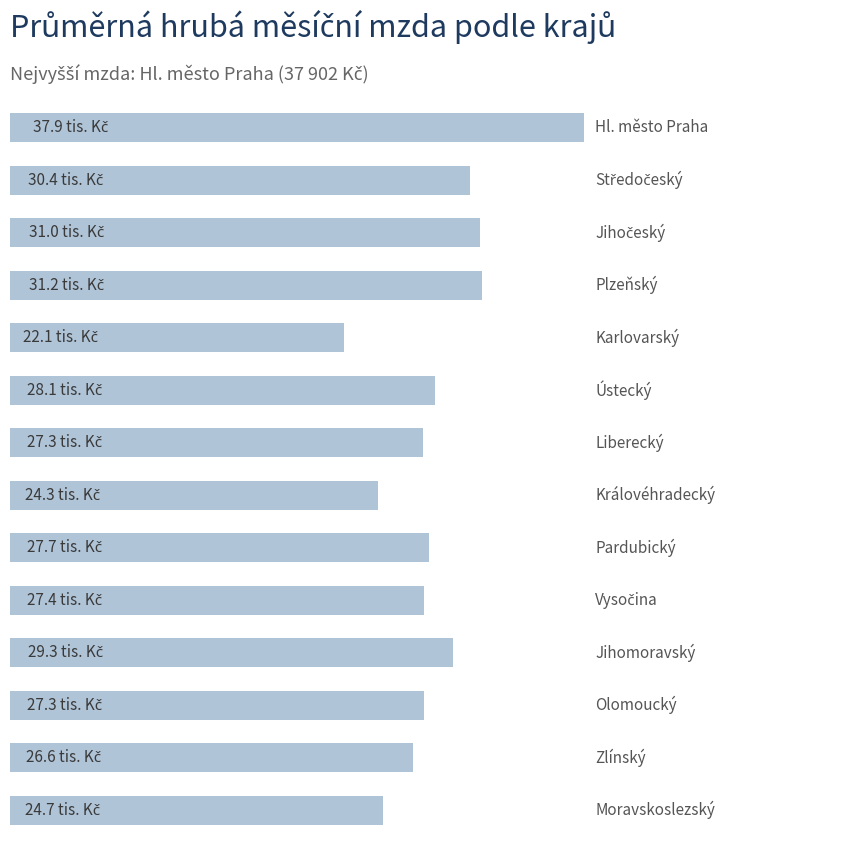

Does the chart contain any negative values?

No